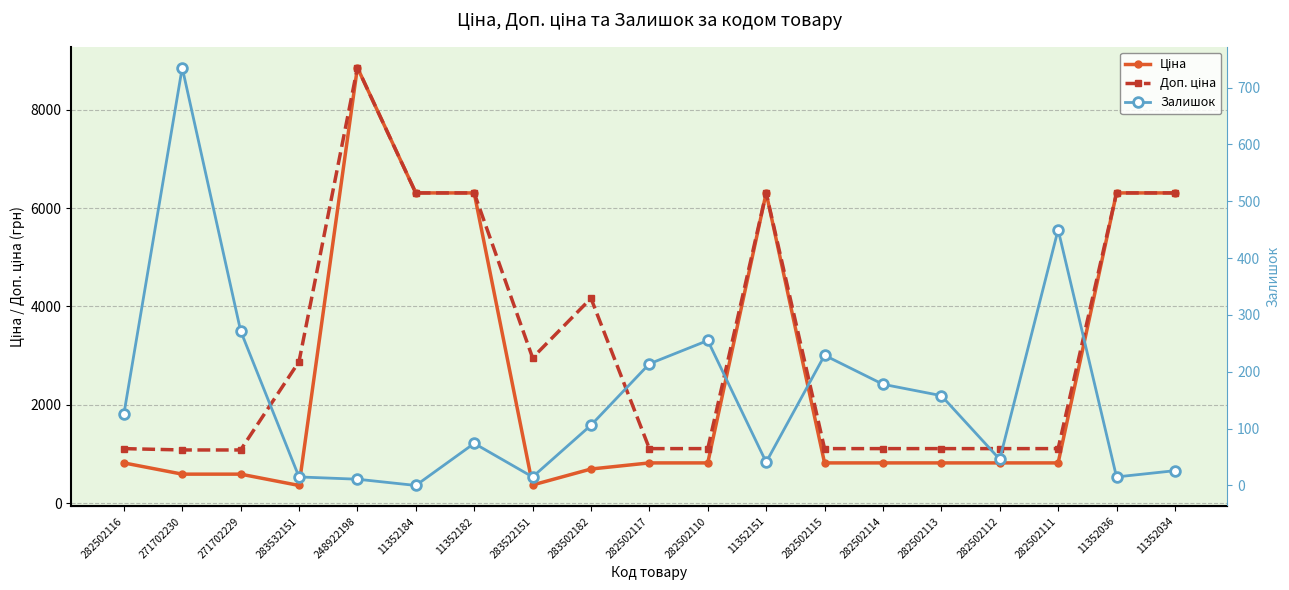

The value of Ціна at 11352036 is 10599.1. True or false?

False